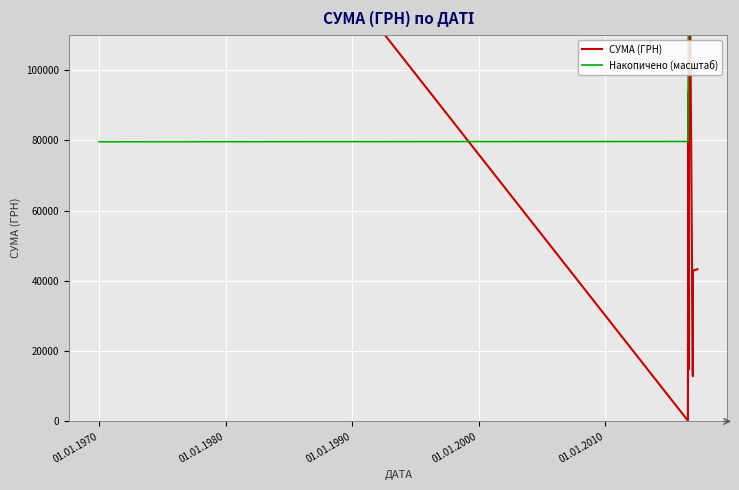

Reading left to right, transcribe all the data shown in this chart.

СУМА (ГРН): 213504.4	200.0	93643.5	14850.0	151401.8	12860.0	42905.0	43293.0
Накопичено (масштаб): 79601.0	79675.6	114588.8	120125.3	176572.5	181367.1	197363.5	213504.4